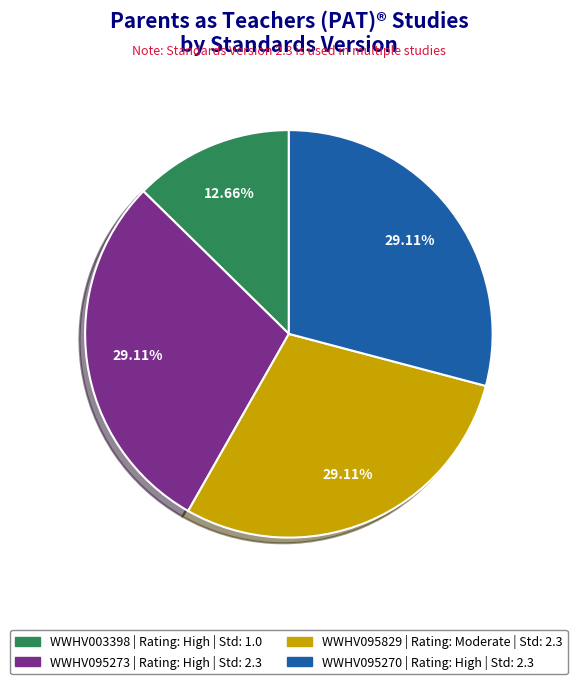

Does any single category account for the majority?

No